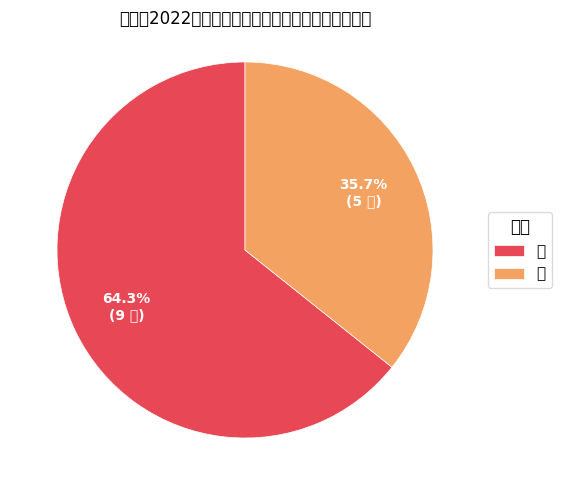

What portion of the pie excludes 女?

35.7%